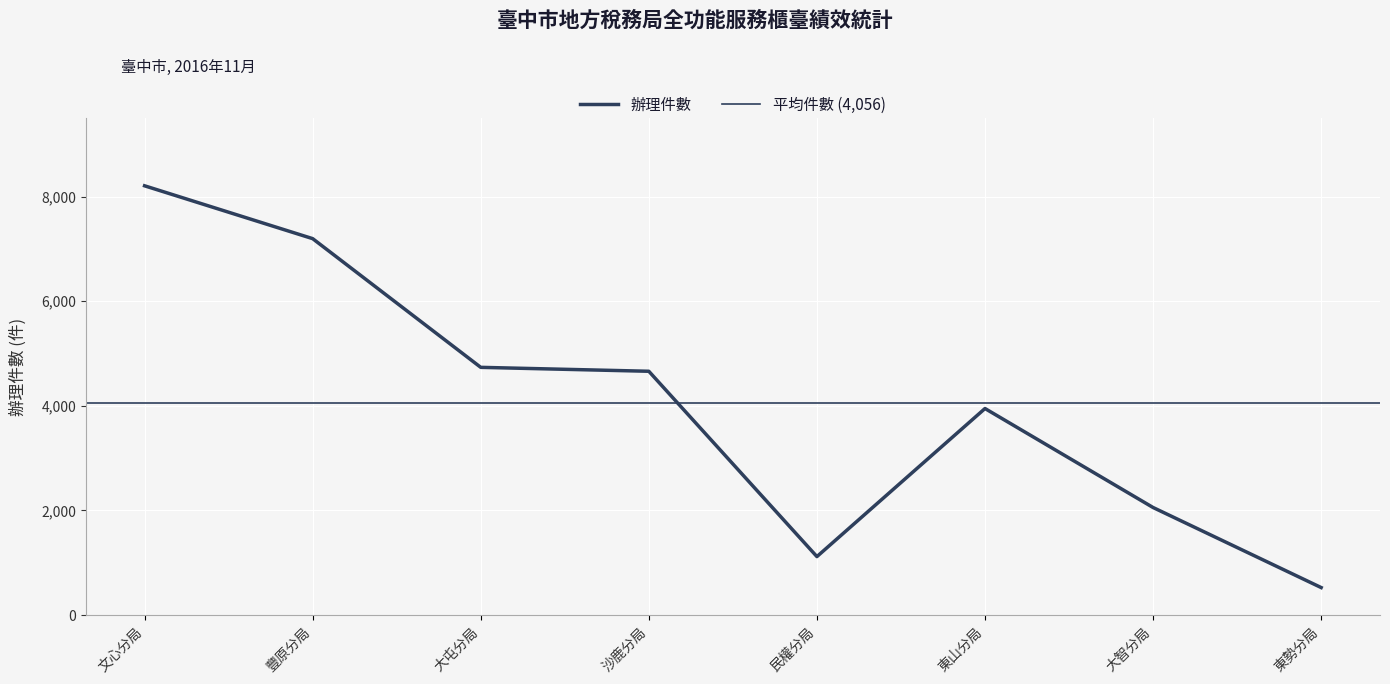

At which category does the data reach its first local valley?

民權分局